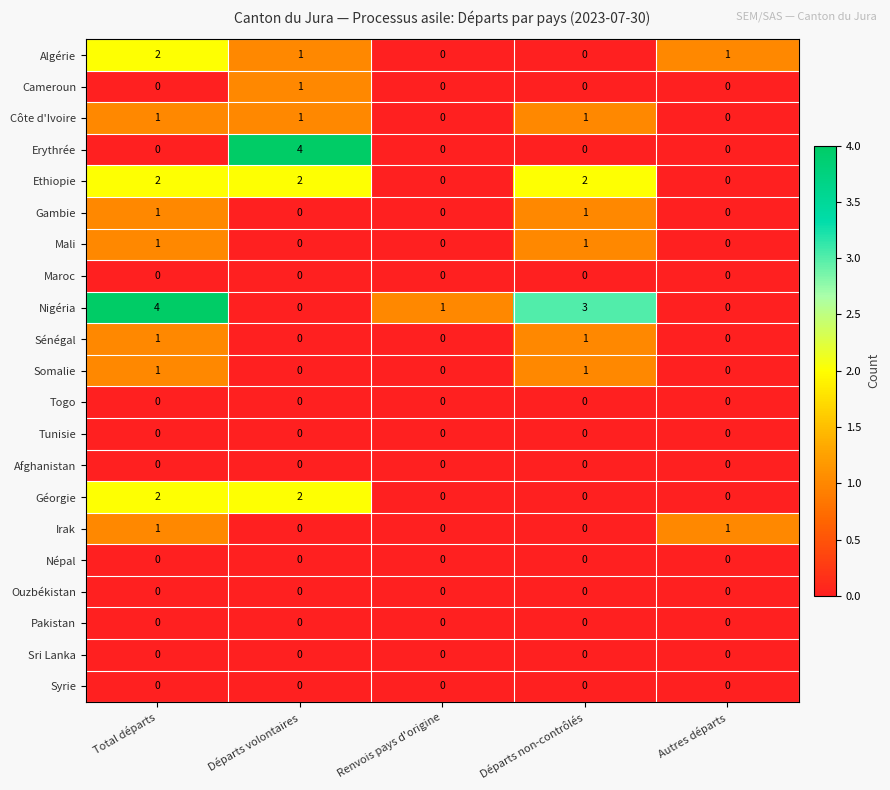

What is the spread (max minus min) of values at Départs volontaires?

4